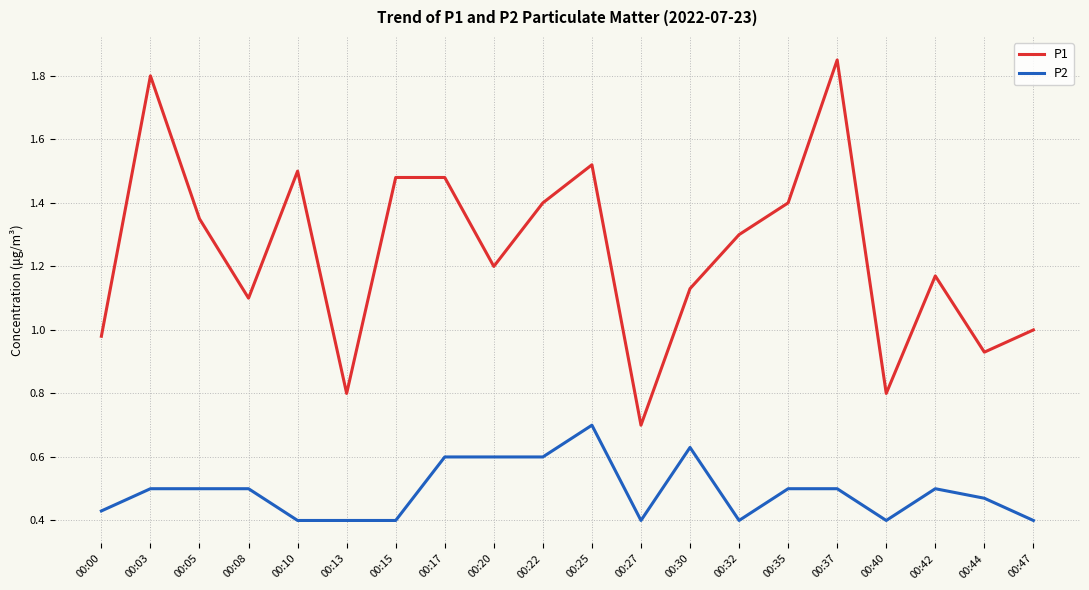

True or false: P1 and P2 intersect in this chart.

False